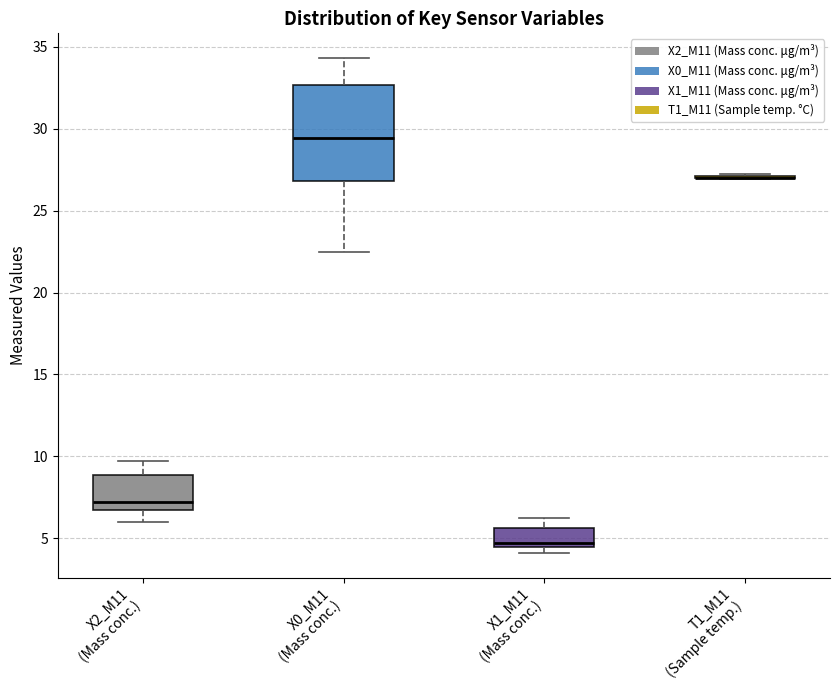

Reading left to right, transcribe this box plot: for each box, give where its median line is, the range the box spans, and where its two whiskers end, as read against the y-axis. The values are not printed on the chart, so give them approximately, as read against the axis.

X2_M11 (Mass conc.): median 7.0, box 6.5 to 9.0, whiskers 6.0 to 9.5
X0_M11 (Mass conc.): median 29.5, box 27.0 to 32.5, whiskers 22.5 to 34.5
X1_M11 (Mass conc.): median 4.5 (just above the box's lower edge), box 4.5 to 5.5, whiskers 4.0 to 6.5
T1_M11 (Sample temp.): box collapsed to a line at 27.0, whiskers 27.0 to 27.0